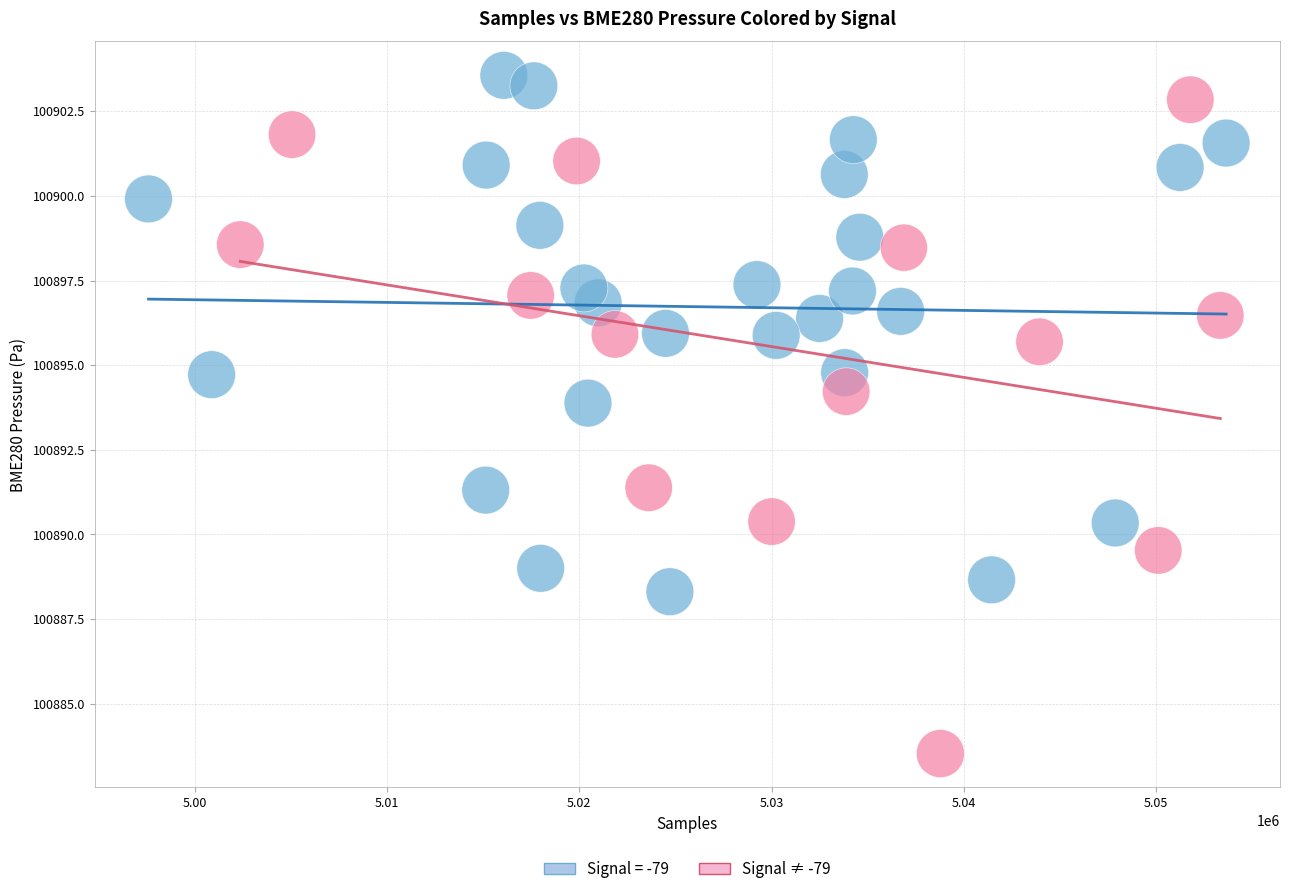

Which series contains the lowest Y value?

Signal ≠ -79